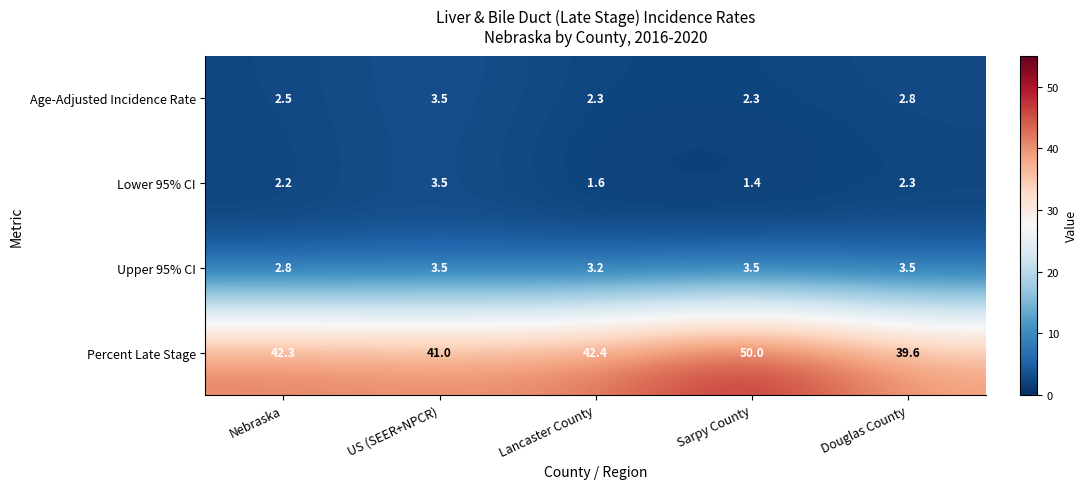

At which category is the sum across all series the highest?

Sarpy County